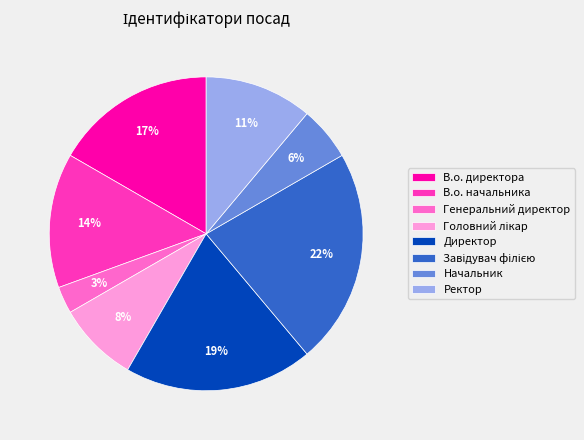

The Ректор slice represents 1% of the pie. True or false?

False